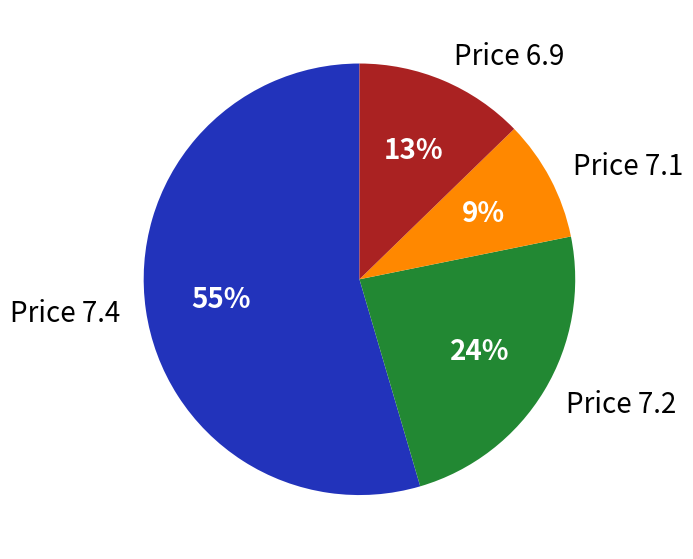

Which slice is the smallest?

Price 7.1